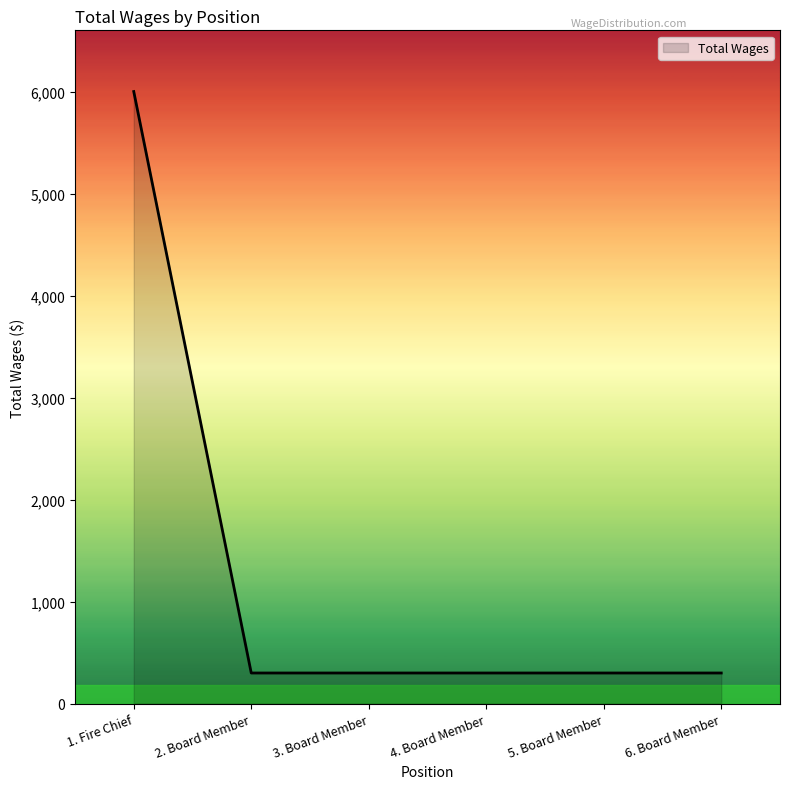

True or false: there are more than 2 points higher than both neighbors.

False